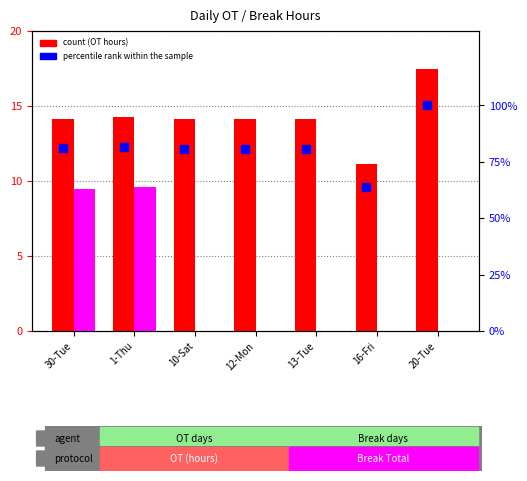

Is the value of OT (hours) at 20-Tue greater than the value of percentile rank within the sample at 30-Tue?

No